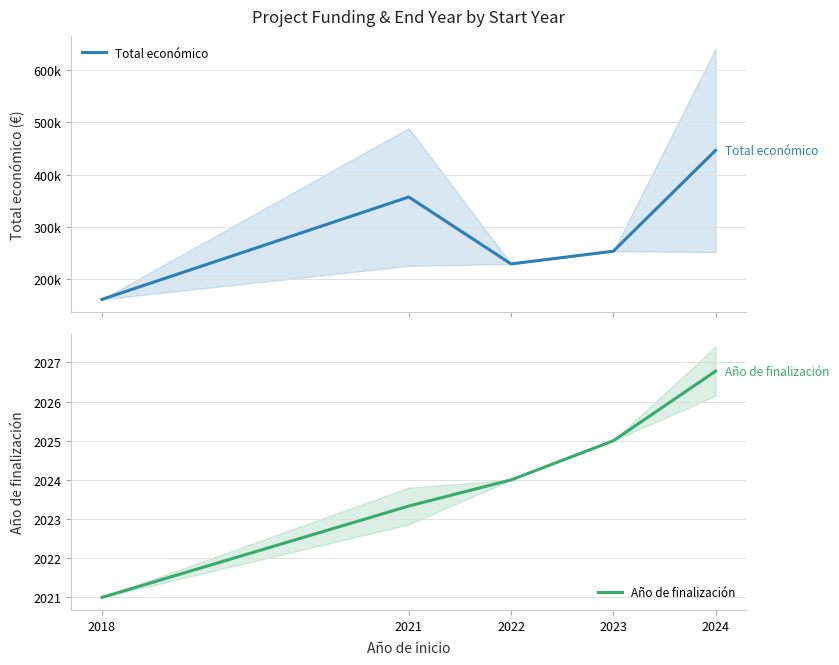

What is the average value of the Año de finalización series?

2024.0